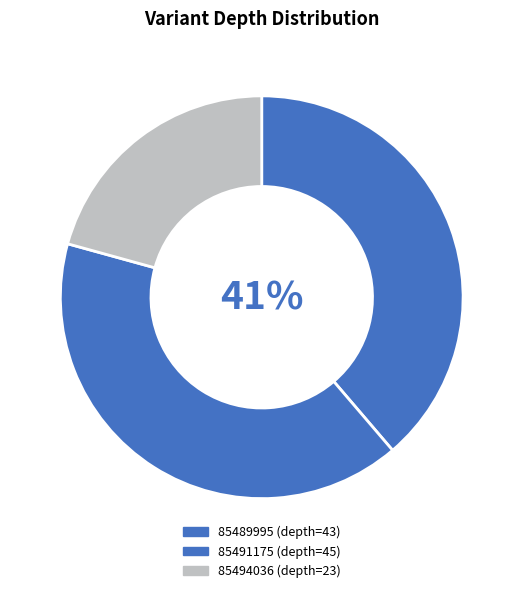

Is there a majority slice in this chart?

No